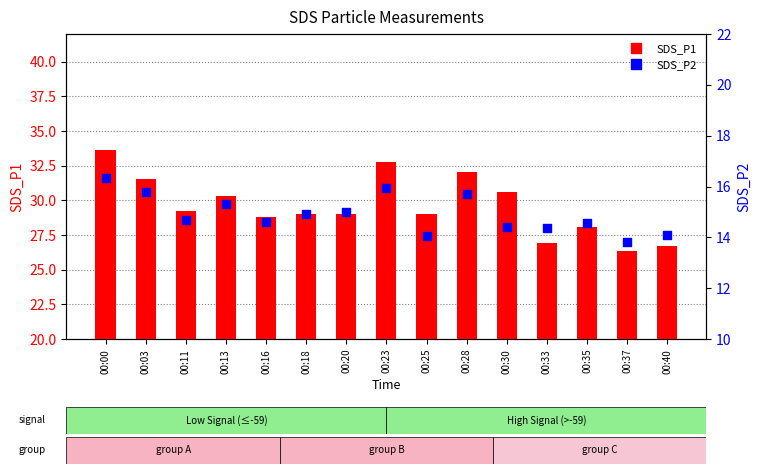

What are all the series names shown in the legend?

SDS_P1, SDS_P2